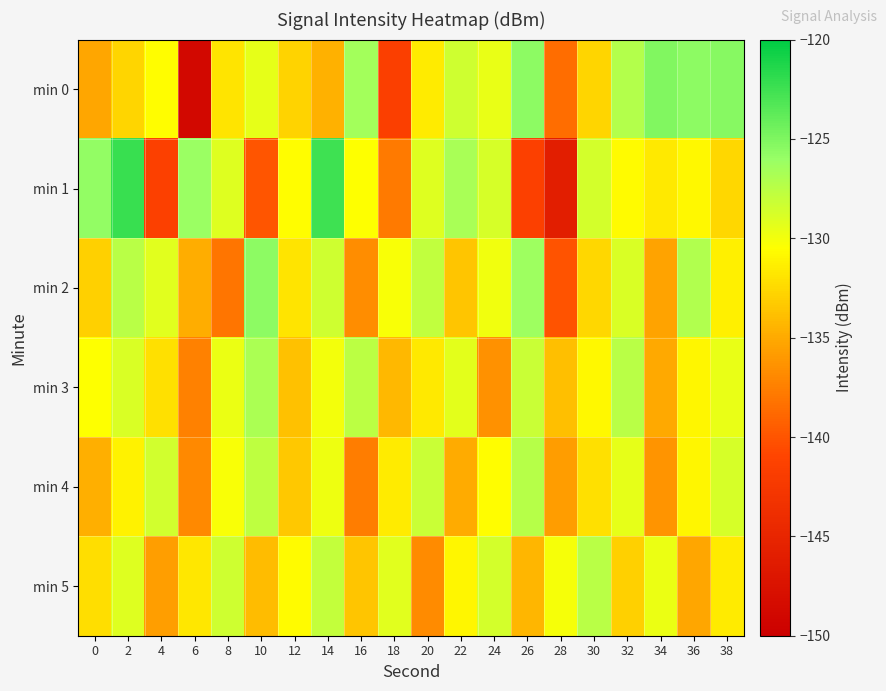

What is the total value across all series at 24?

-783.9